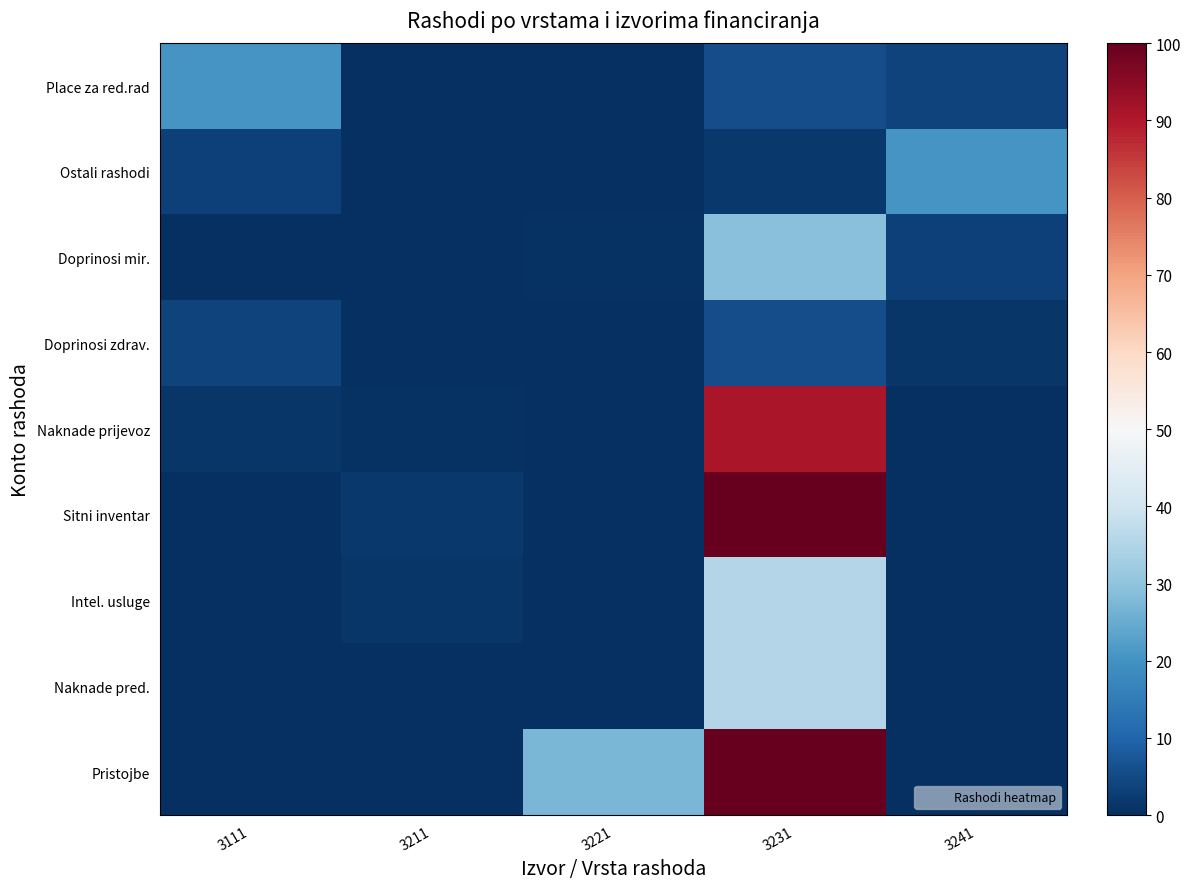

Which label corresponds to the smallest value in the chart?

3211